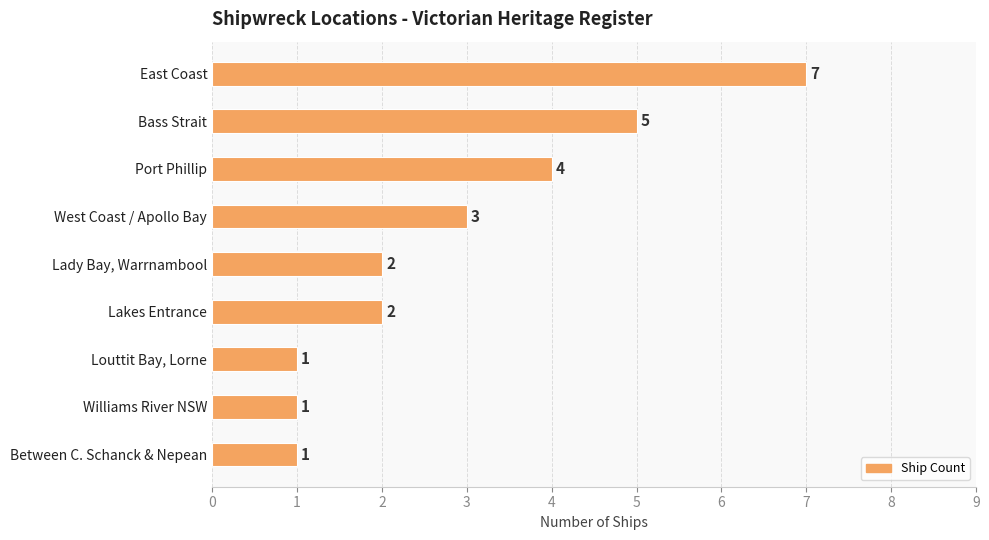

What is the greatest value displayed?

7